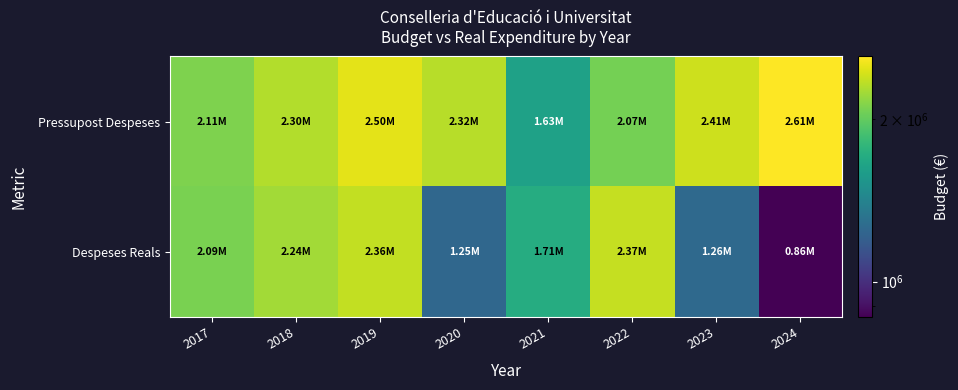

Rank the series by their average value, from lowest to highest.

Despeses Reals, Pressupost Despeses